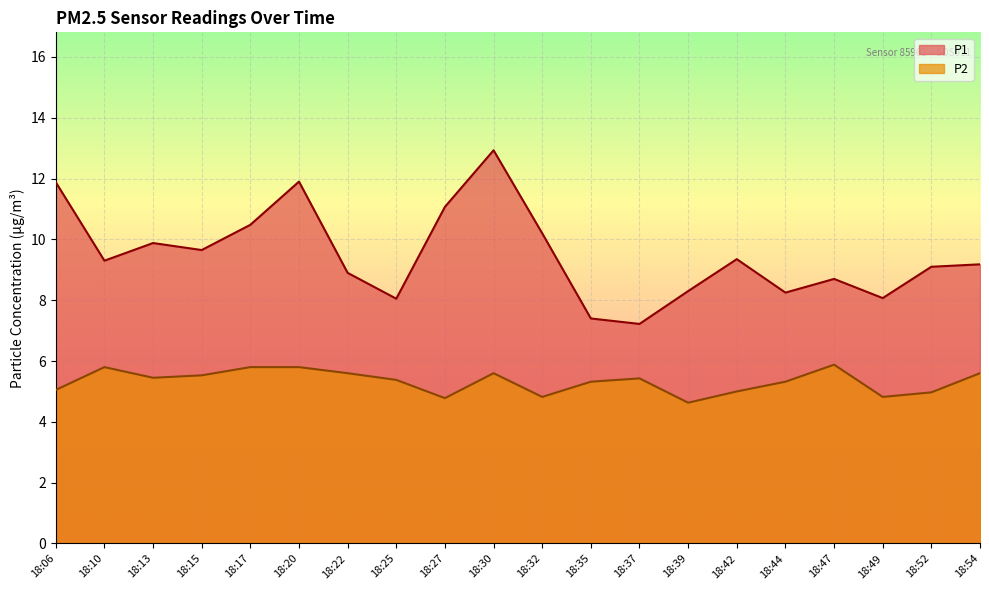

How many distinct data groups are displayed?

2